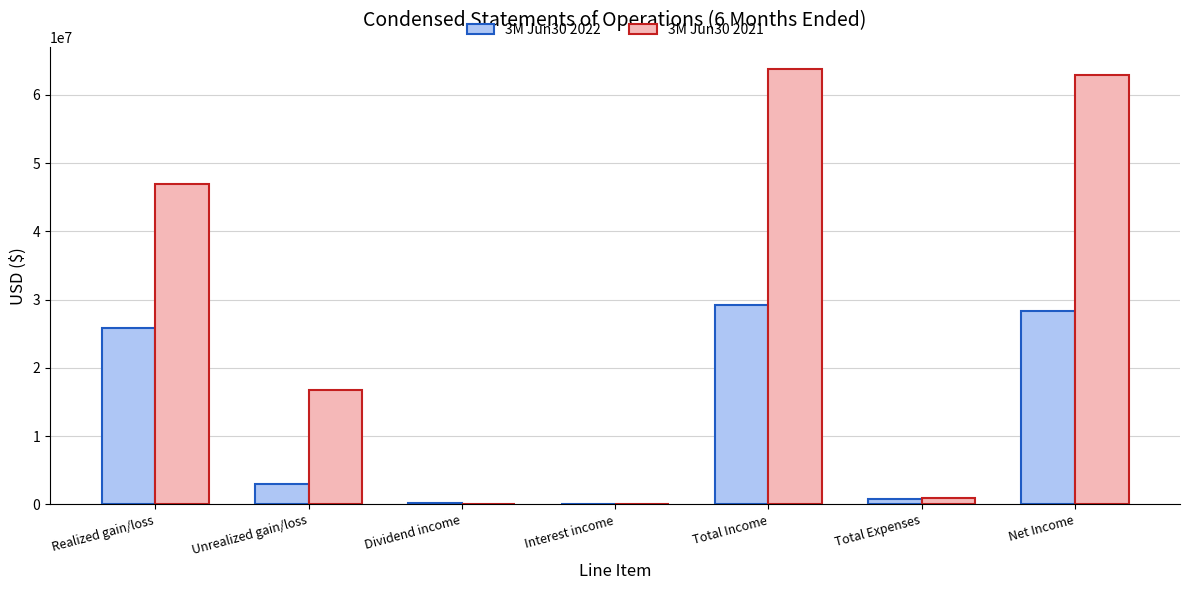

Which series has the largest total across all categories?

3M Jun30 2021